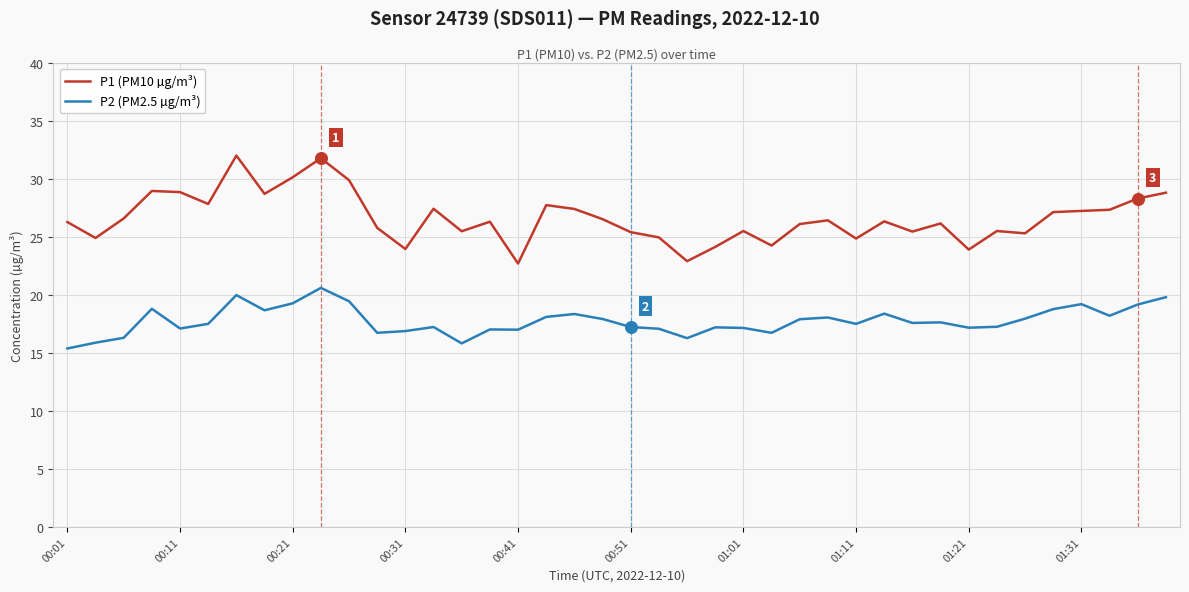

Which series has the largest total across all categories?

P1 (PM10 µg/m³)